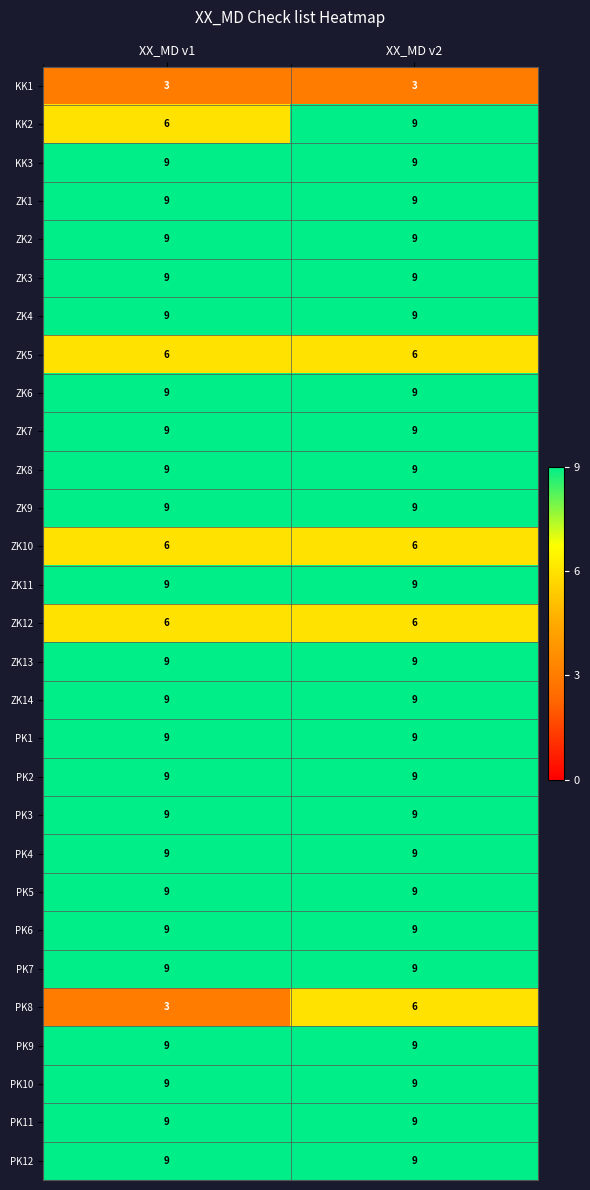

What is the lowest value of the PK8 series?

3